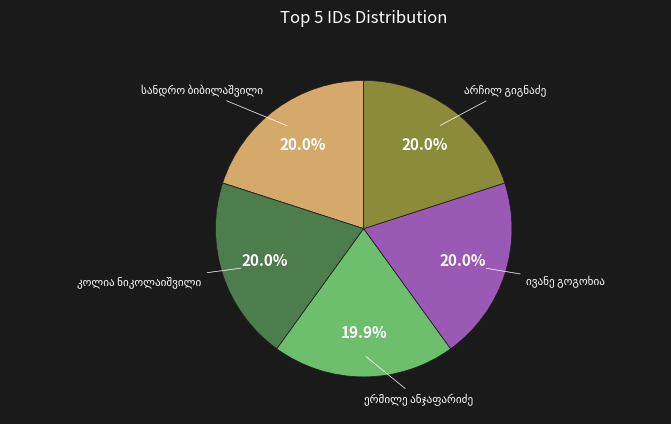

Is there any slice that represents more than half of the pie?

No